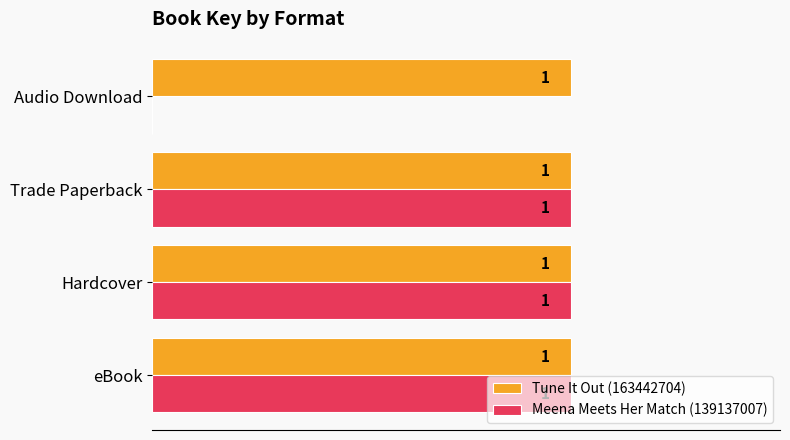

Which series has the largest total across all categories?

Tune It Out (163442704)